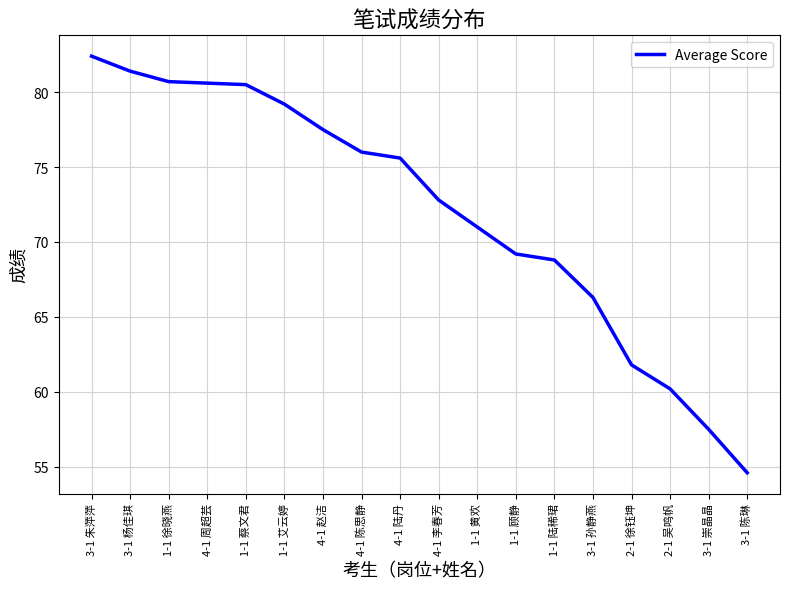

What is the ratio of the value at 4-1 周超芸 to the value at 3-1 孙静燕?

1.2